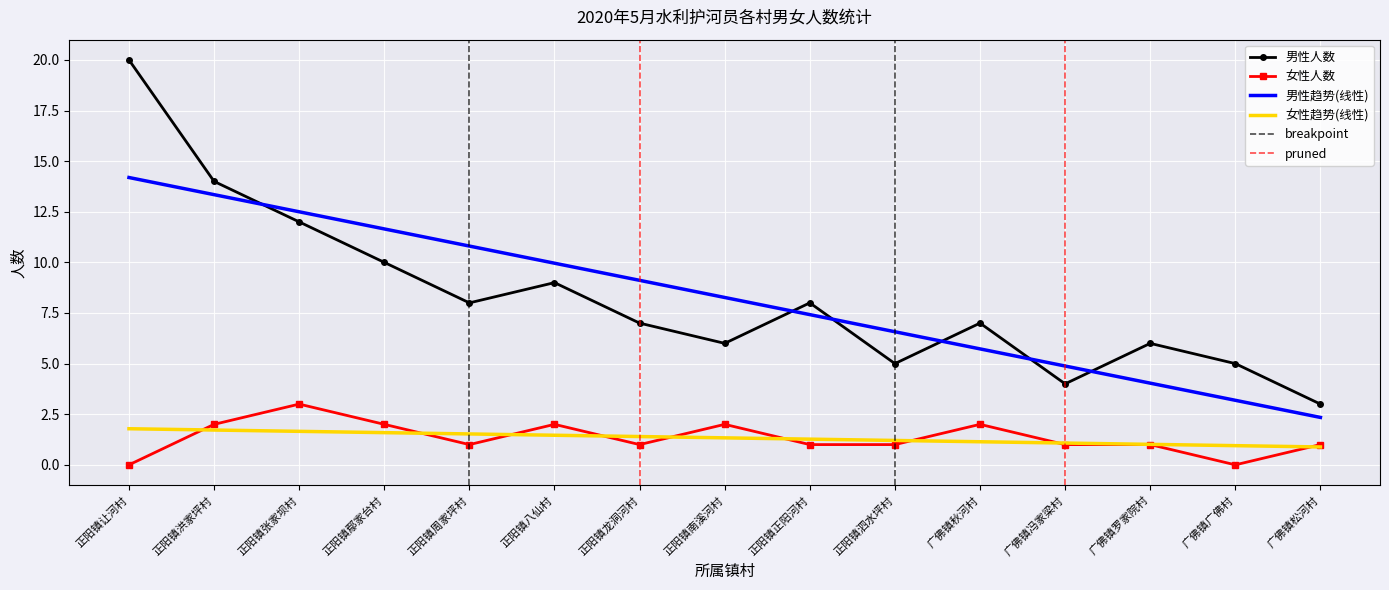

Between 正阳镇龙洞河村 and 广佛镇松河村, which series saw the biggest shift?

男性人数